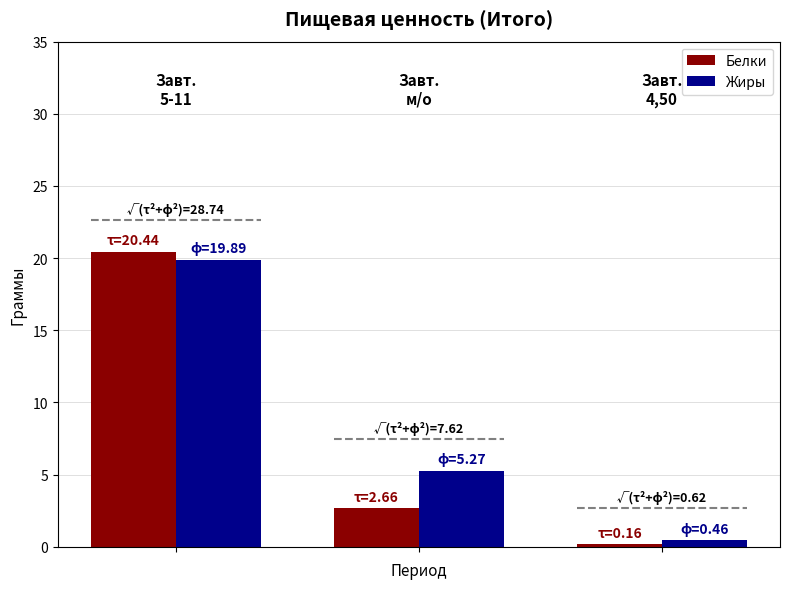

What is the value of the Белки bar at the 2nd from the left?

2.7